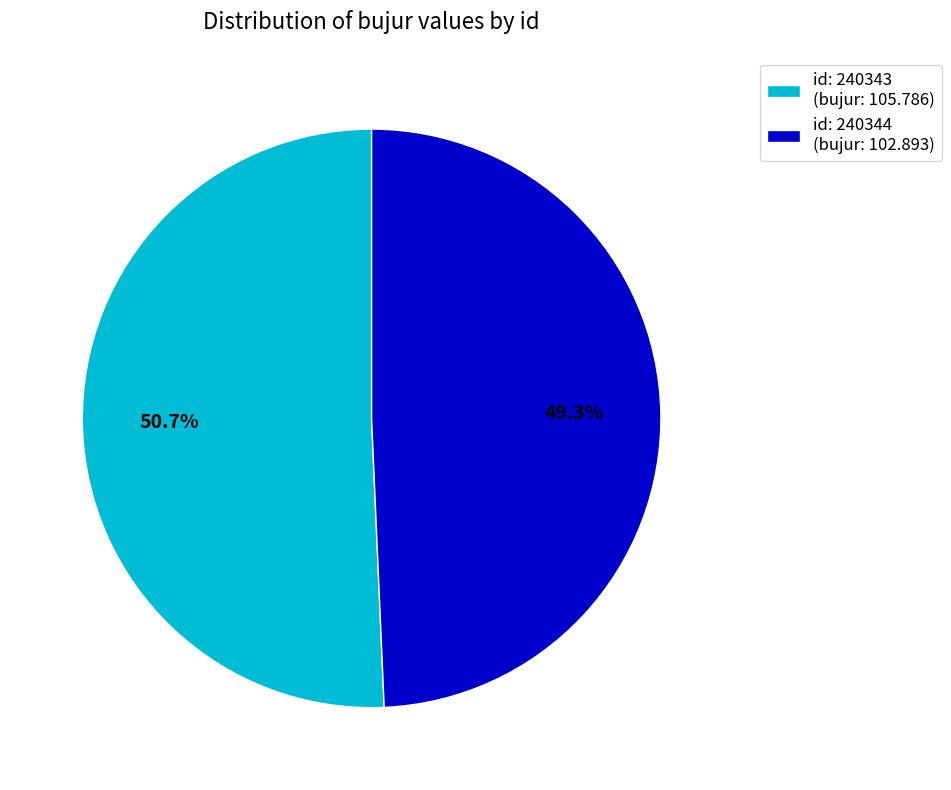

Rank the categories by value from lowest to highest.

id: 240344 (bujur: 102.893), id: 240343 (bujur: 105.786)